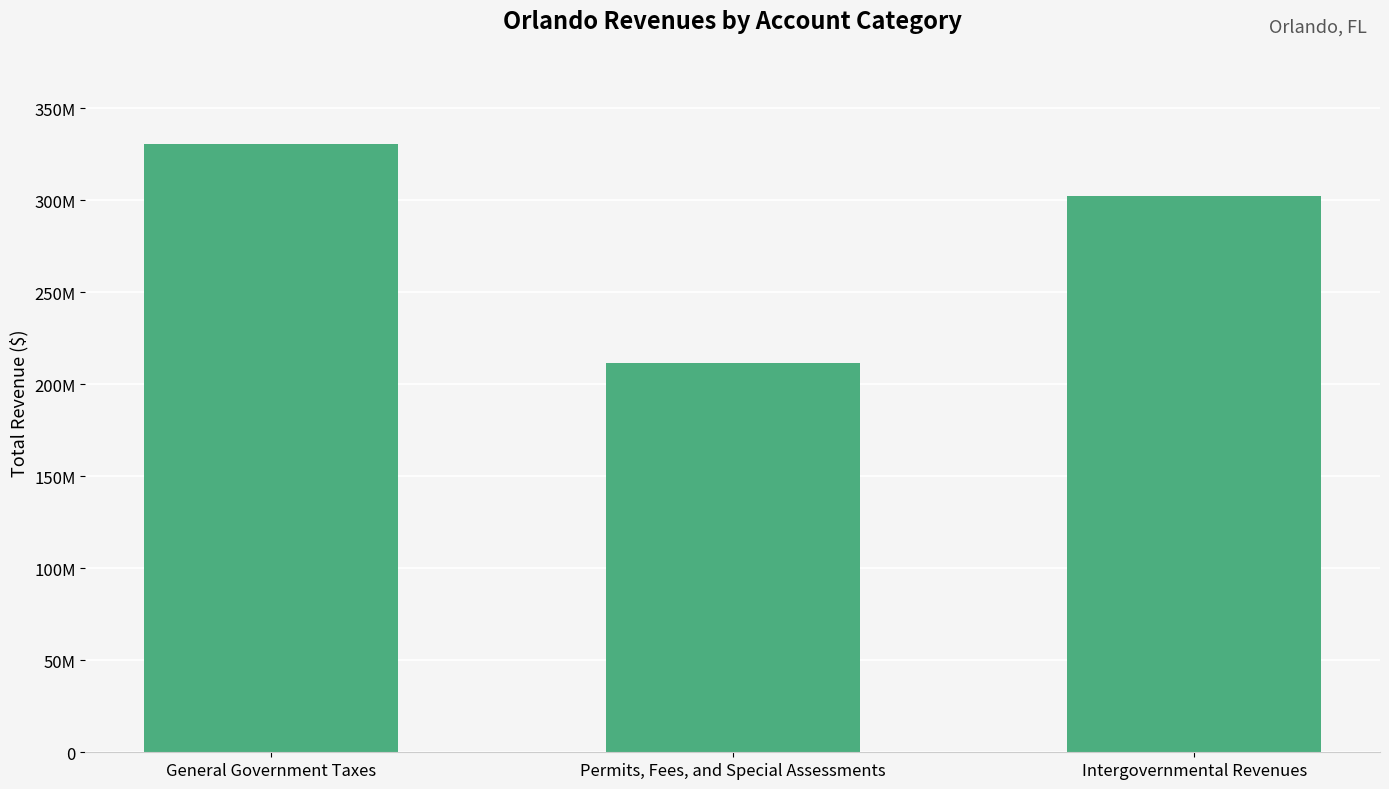

What is the label of the 2nd bar from the left?

Permits, Fees, and Special Assessments